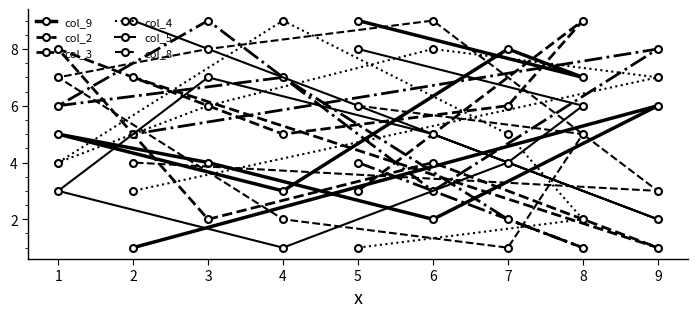

Rank the series by their maximum value, from highest to lowest.

col_9, col_2, col_3, col_4, col_5, col_8